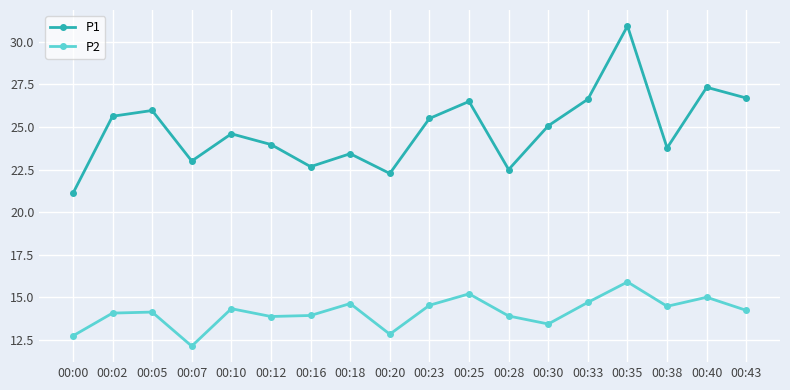

What are all the series names shown in the legend?

P1, P2